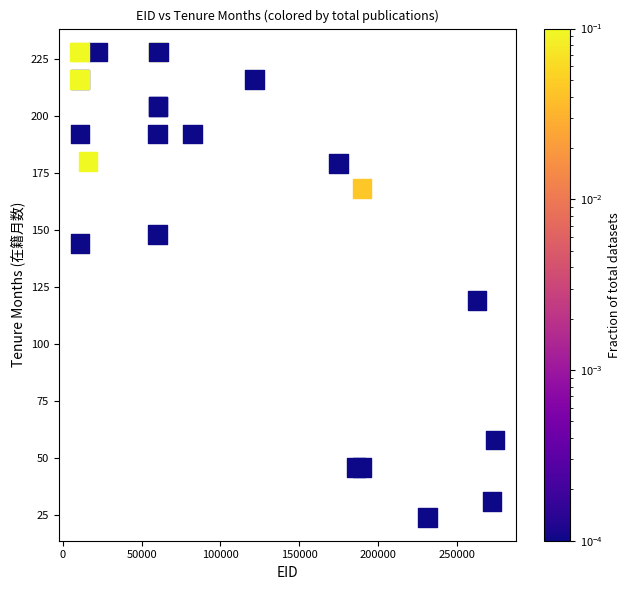

What Y value in the scatter plot is closest to 126?

119